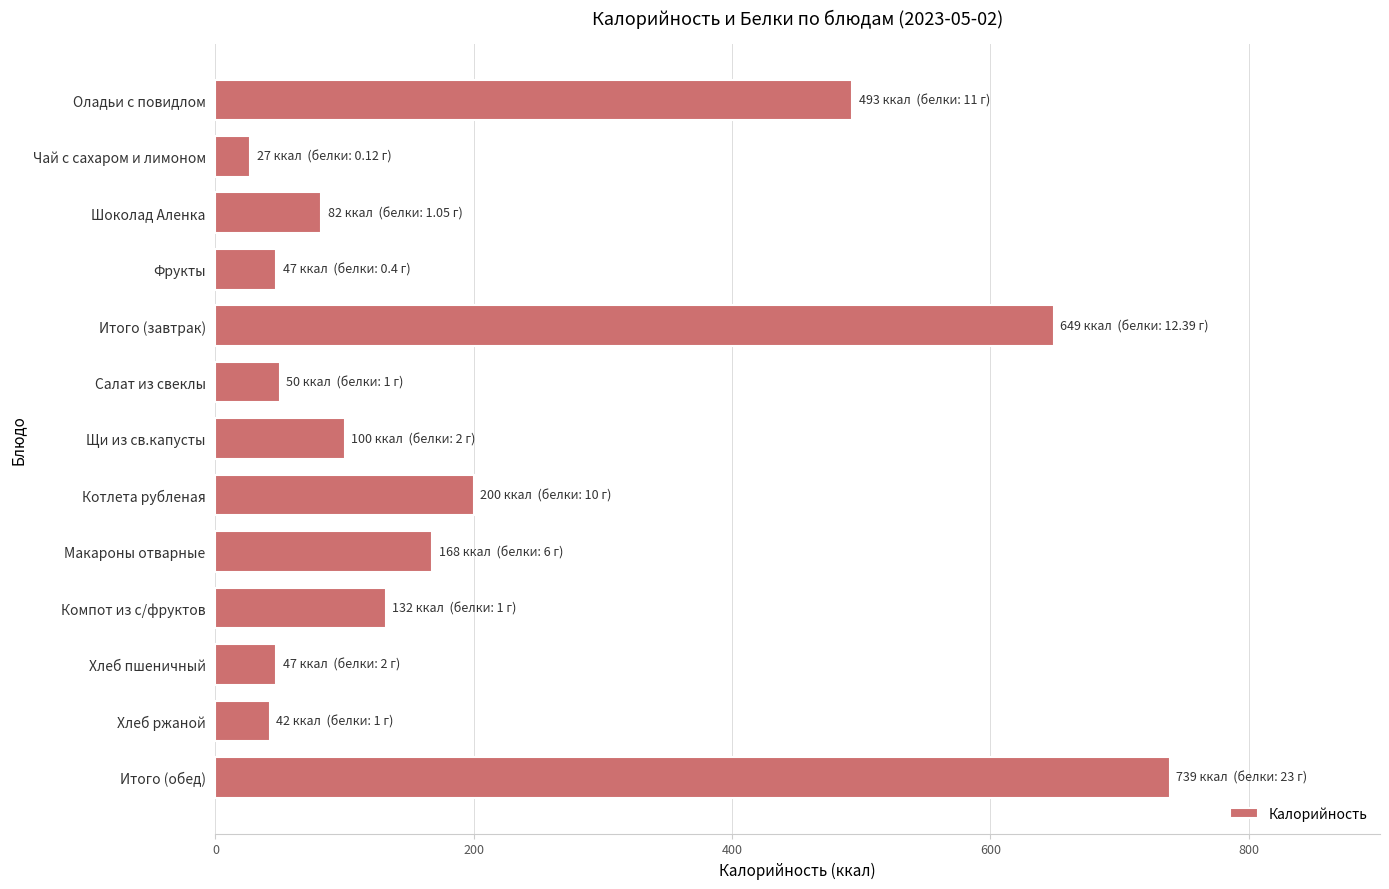

Are the bars grouped side by side (vs. stacked)?

No